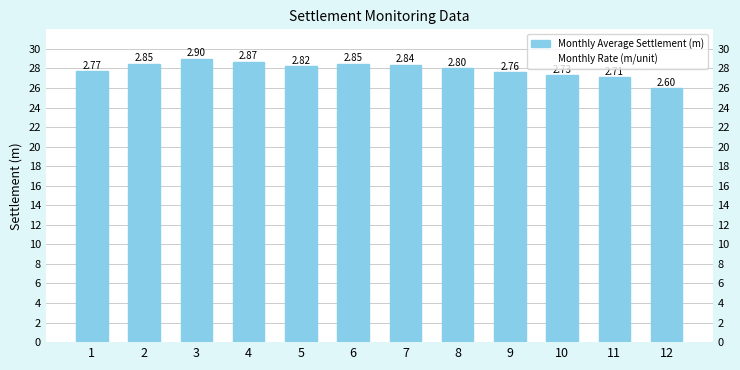

What is the difference between the maximum and minimum values in the Monthly Rate (m/unit) series?

0.3